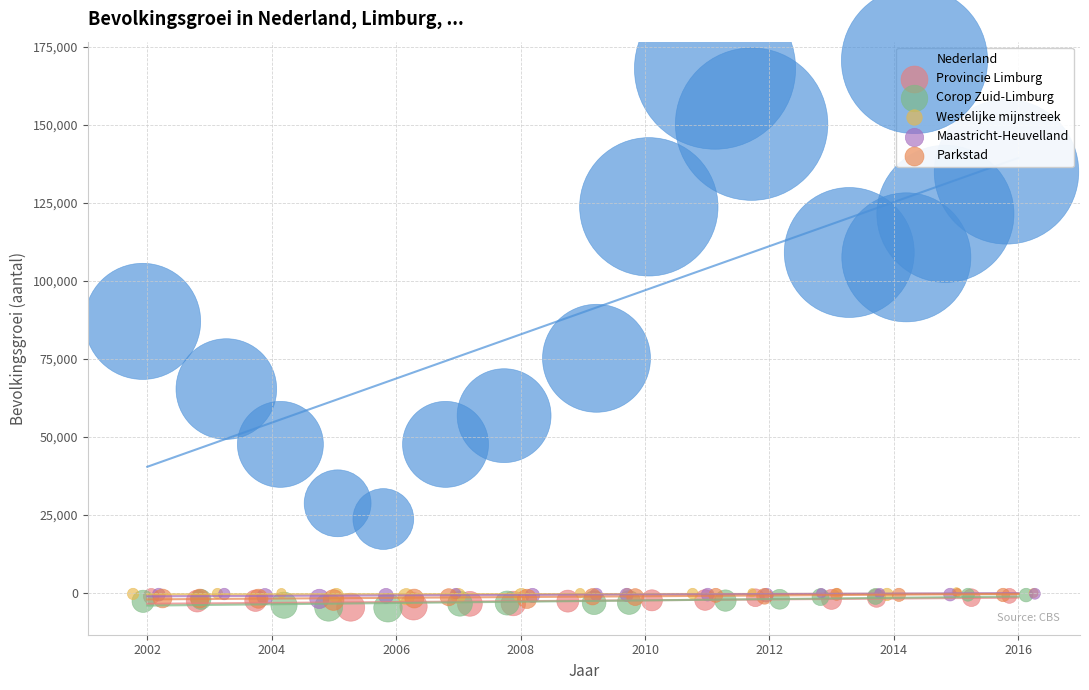

Which series reaches the maximum Y coordinate?

Nederland